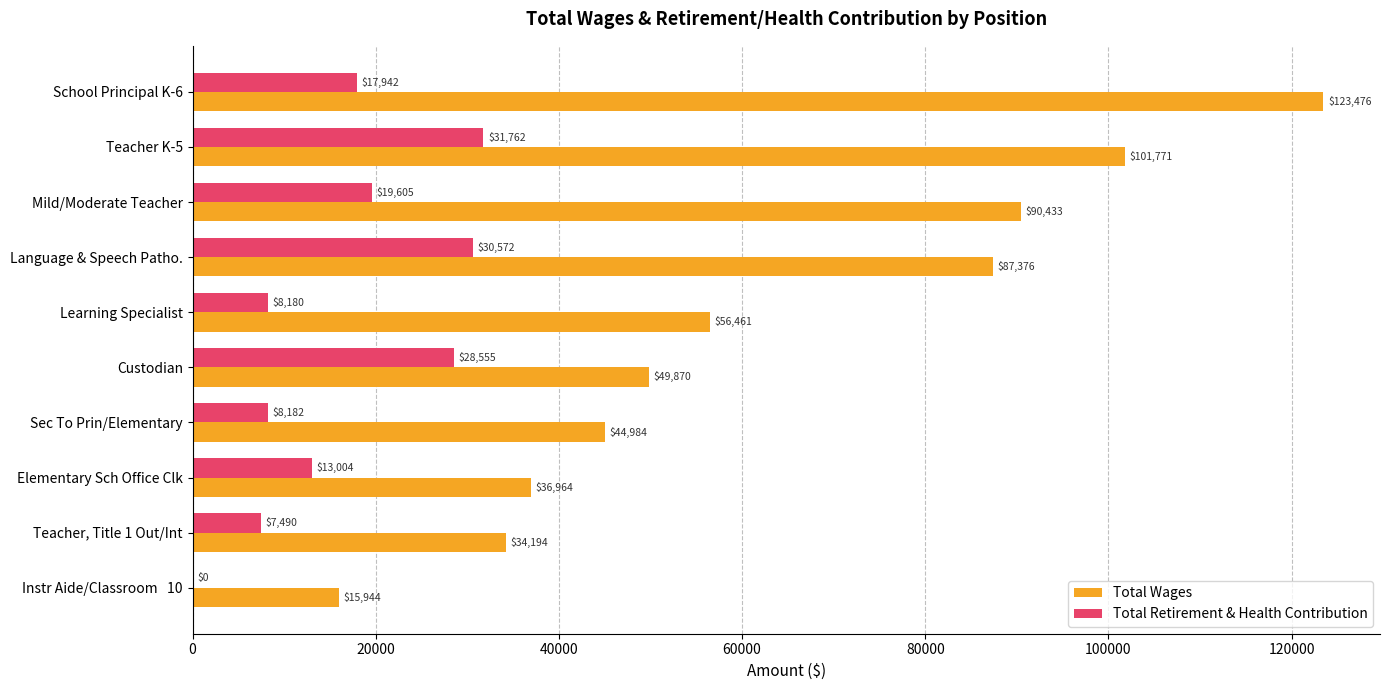

What is the highest value of the Total Retirement & Health Contribution series?

31762